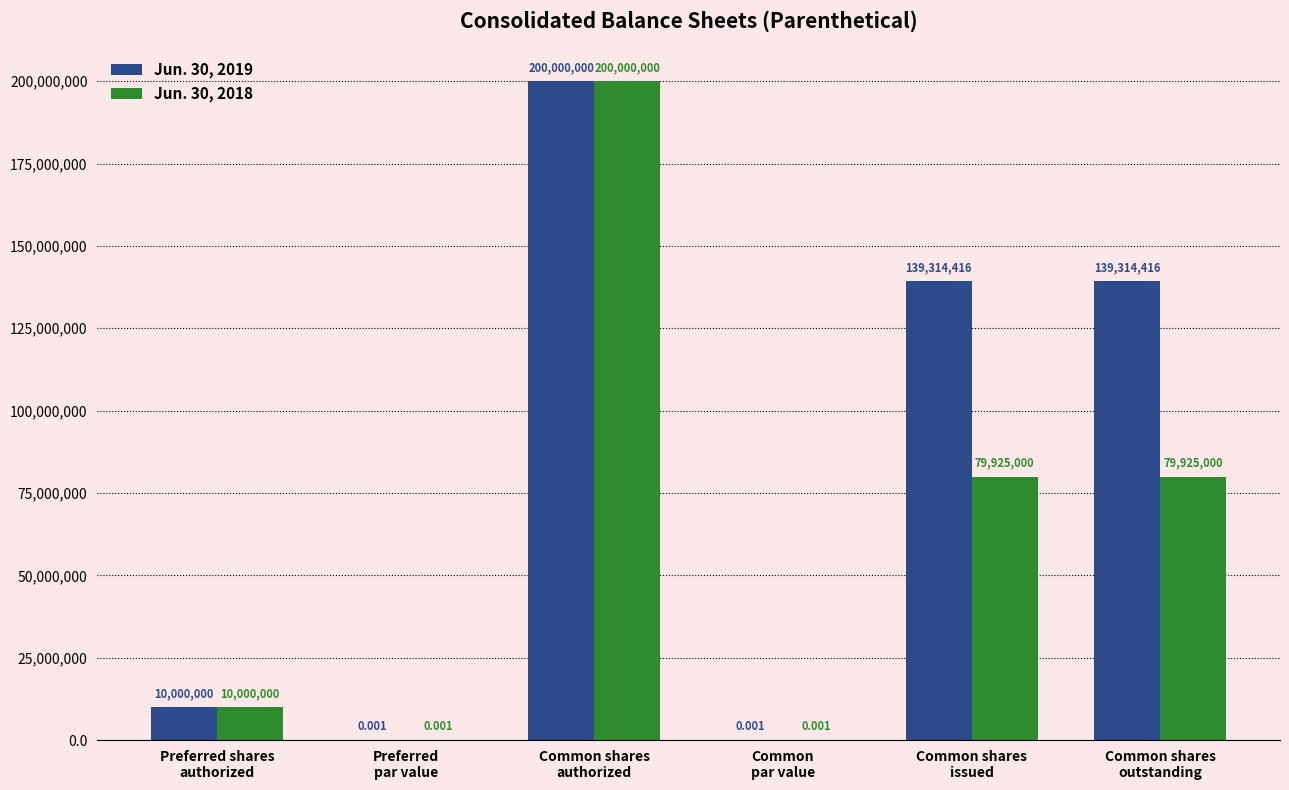

At which label does Jun. 30, 2018 first exceed 79925000?

Common shares
authorized